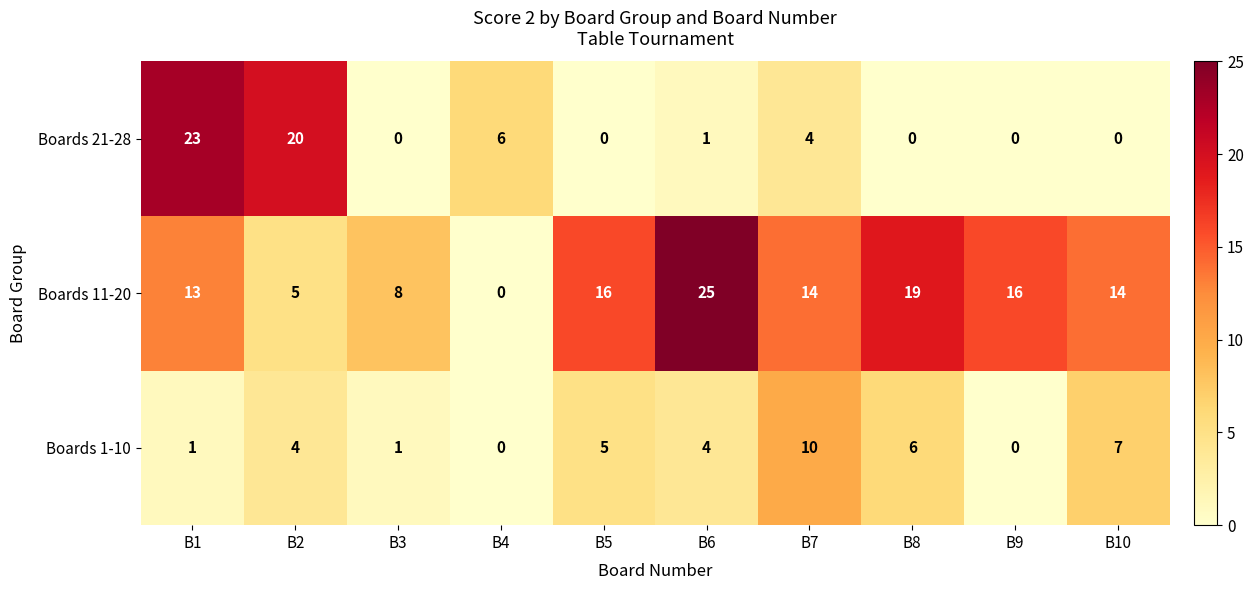

At which label does Boards 11-20 reach its peak?

B6